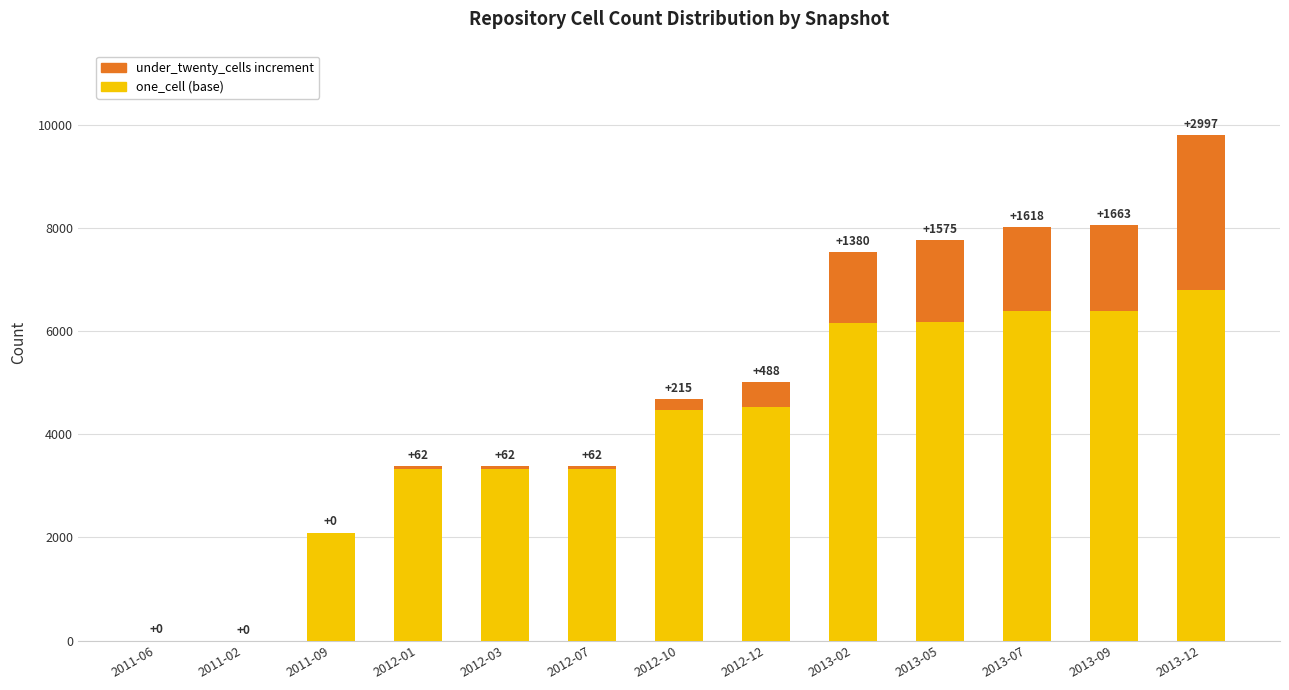

What are all the series names shown in the legend?

under_twenty_cells increment, one_cell (base)